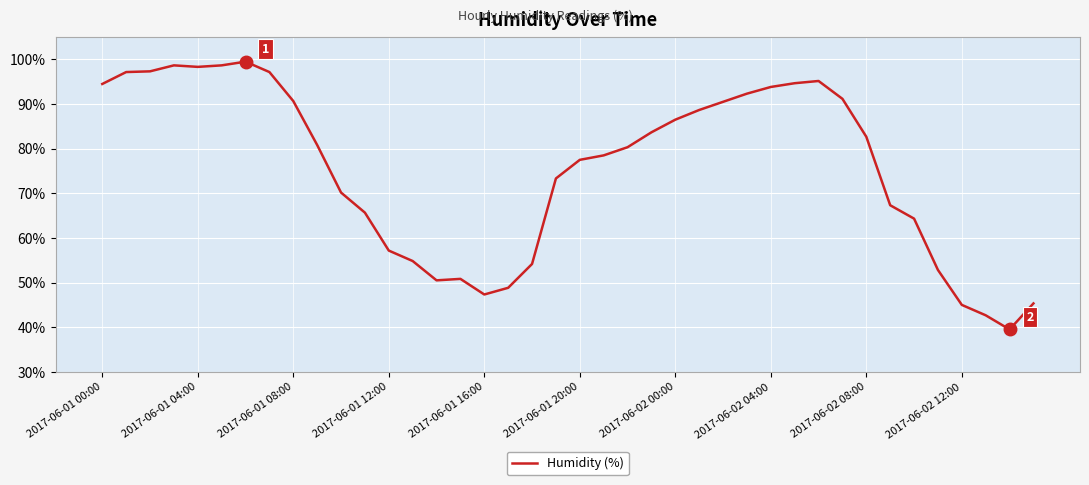

What is the smallest value displayed?

39.5